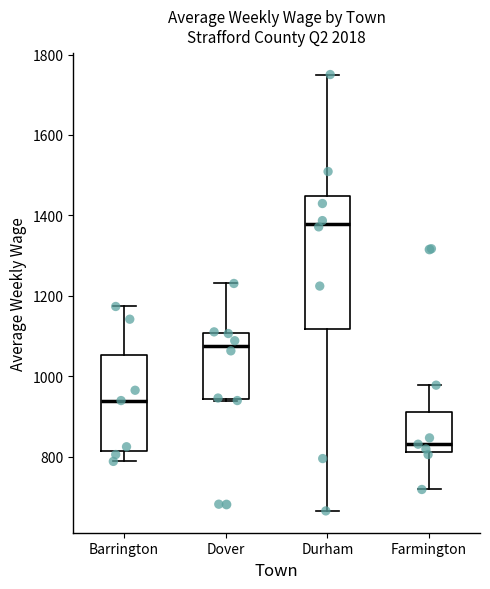

Reading left to right, transcribe this box plot: for each box, give where its median line is, the range the box spans, and where its two whiskers end, as read against the y-axis. The values are not printed on the chart, so give them approximately, as read against the axis.

Barrington: median 940, box 820 to 1060, whiskers 780 to 1180
Dover: median 1080, box 940 to 1100, whiskers 940 to 1240
Durham: median 1380, box 1120 to 1440, whiskers 660 to 1760
Farmington: median 840, box 820 to 920, whiskers 720 to 980